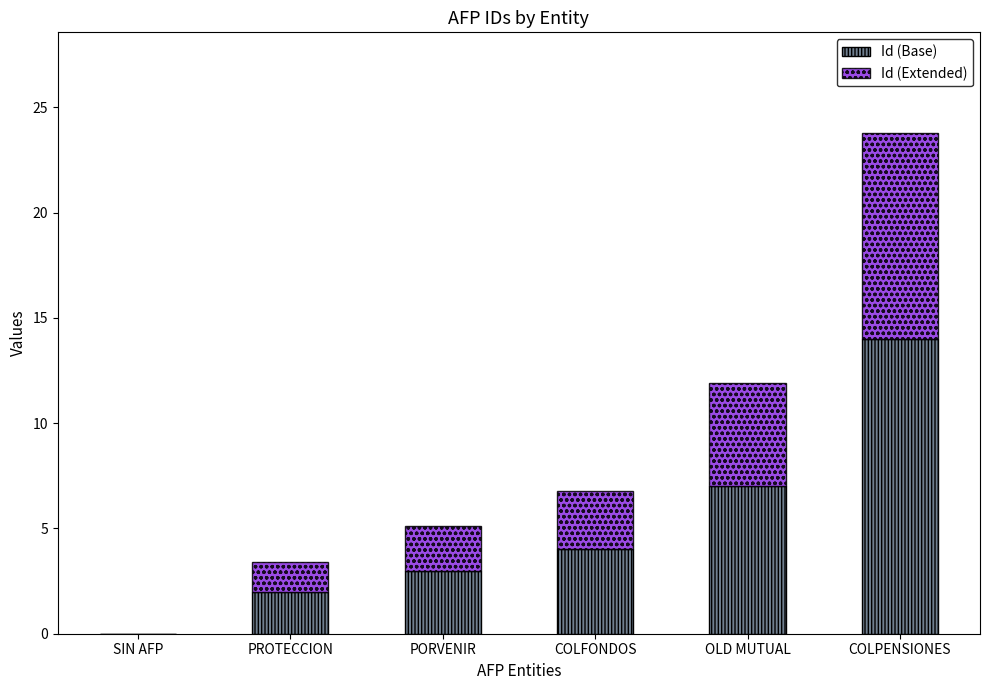

What is the sum of all Id (Base) values?

30.0